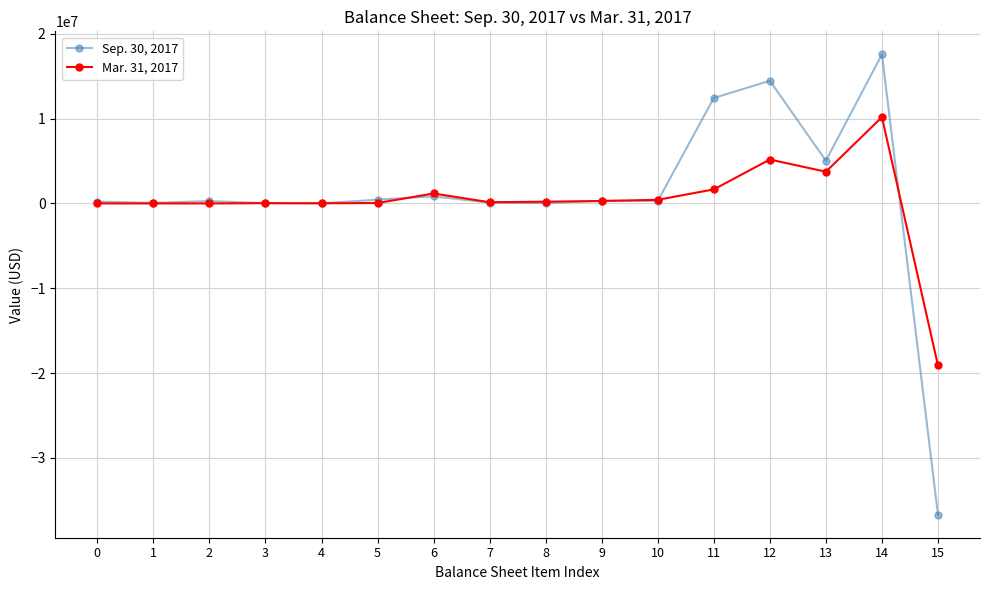

Rank the series by their maximum value, from highest to lowest.

Sep. 30, 2017, Mar. 31, 2017